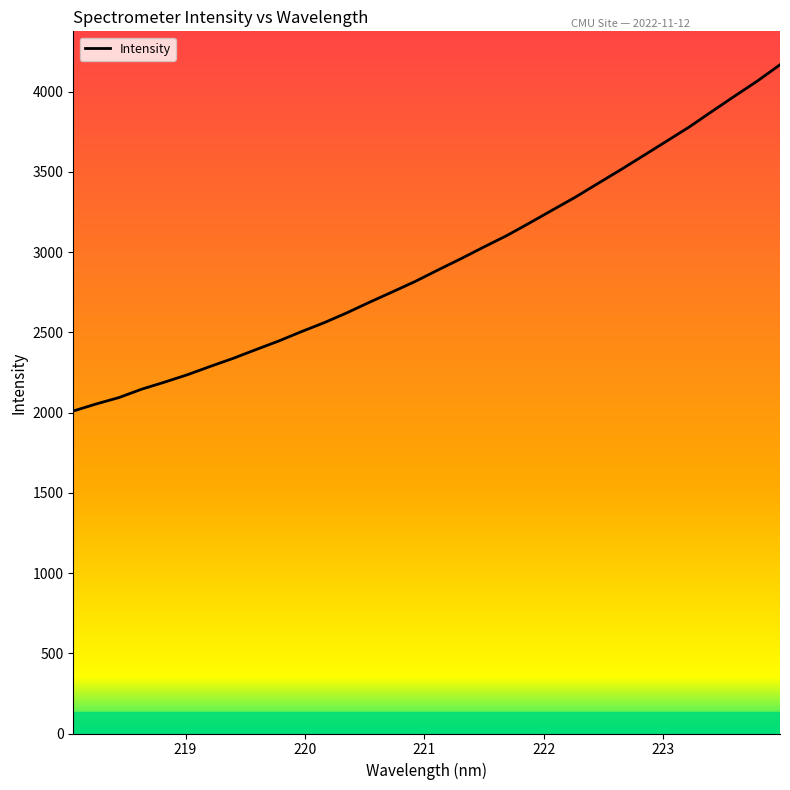

True or false: the data has more than 0 interior local peaks.

False